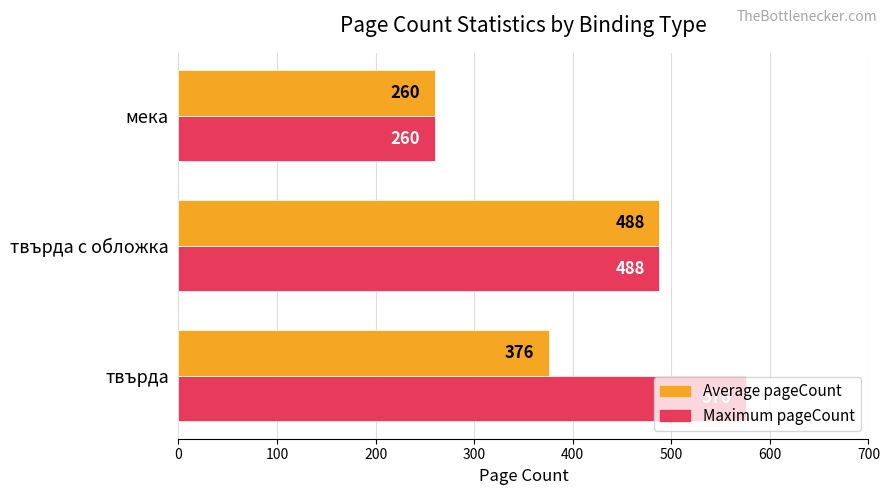

Where is Maximum pageCount nearest to the value 418?

твърда с обложка